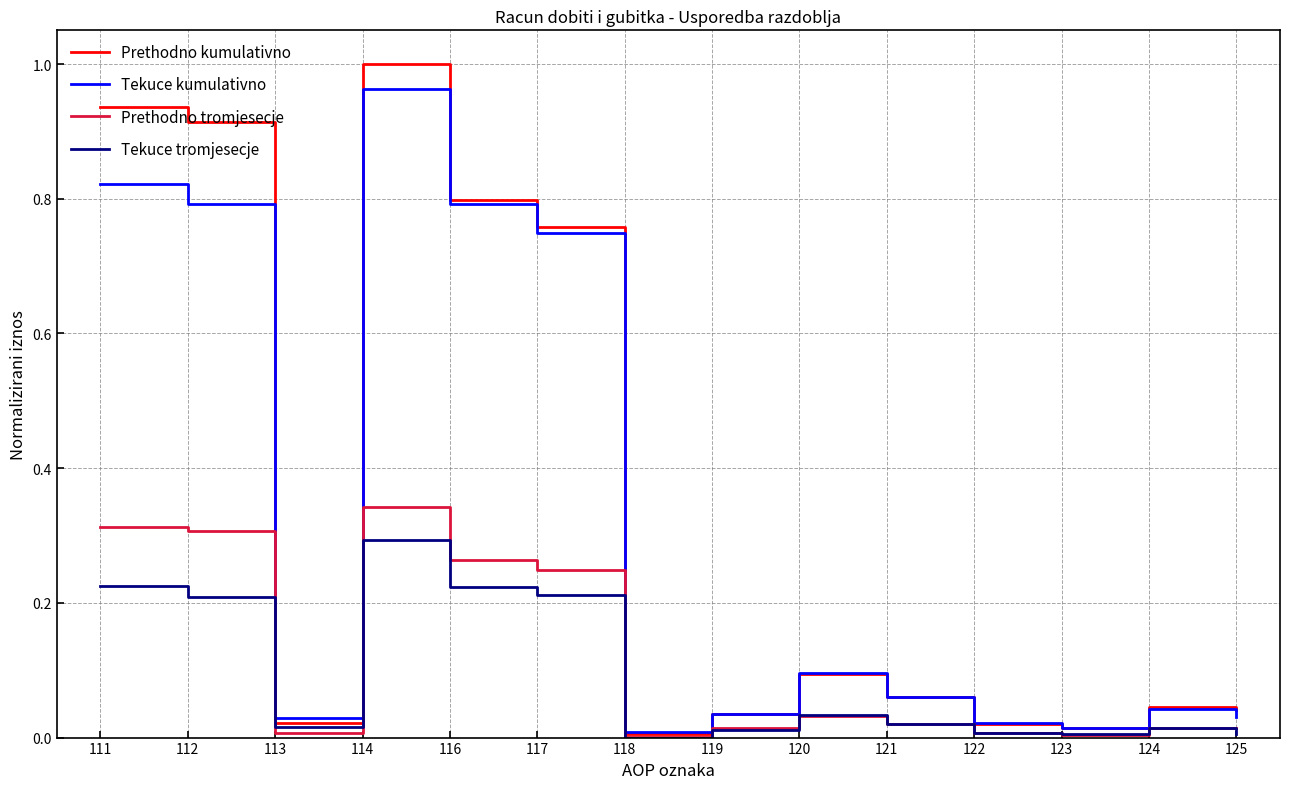

Which series changed the most between 112 and 122?

Prethodno kumulativno